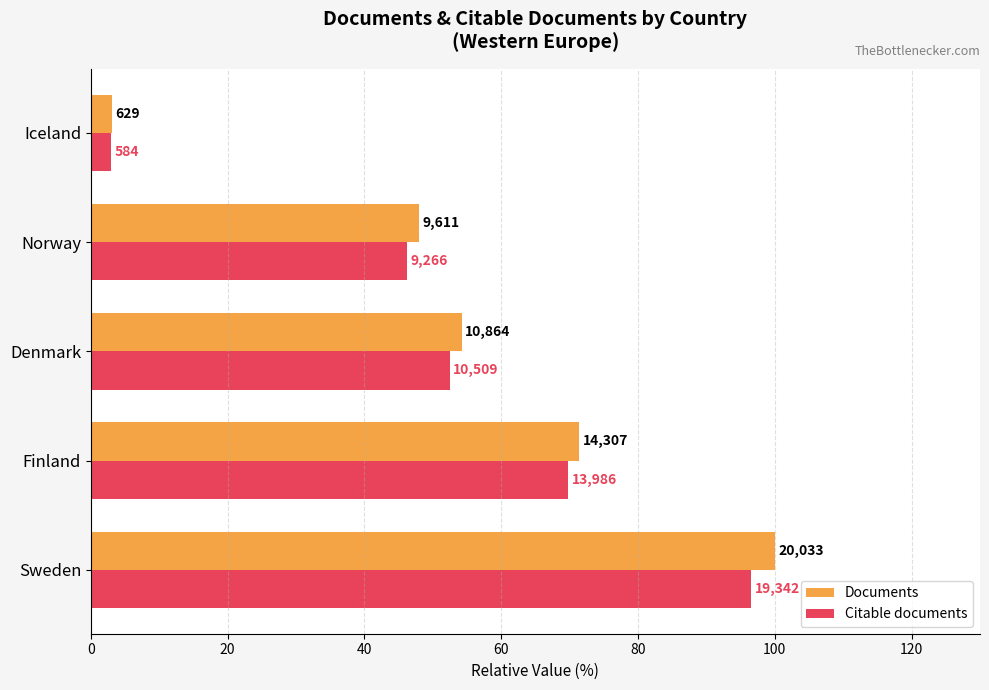

What are all the series names shown in the legend?

Documents, Citable documents